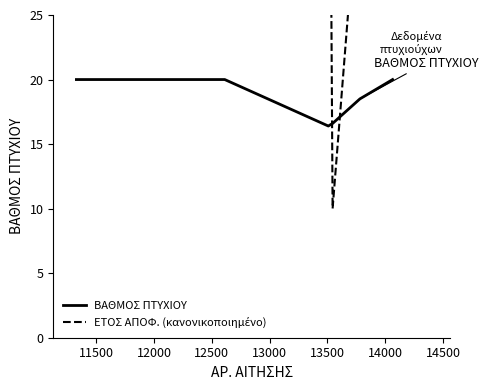

Read the ΕΤΟΣ ΑΠΟΦ. (κανονικοποιημένο) value at 11500.

90.0